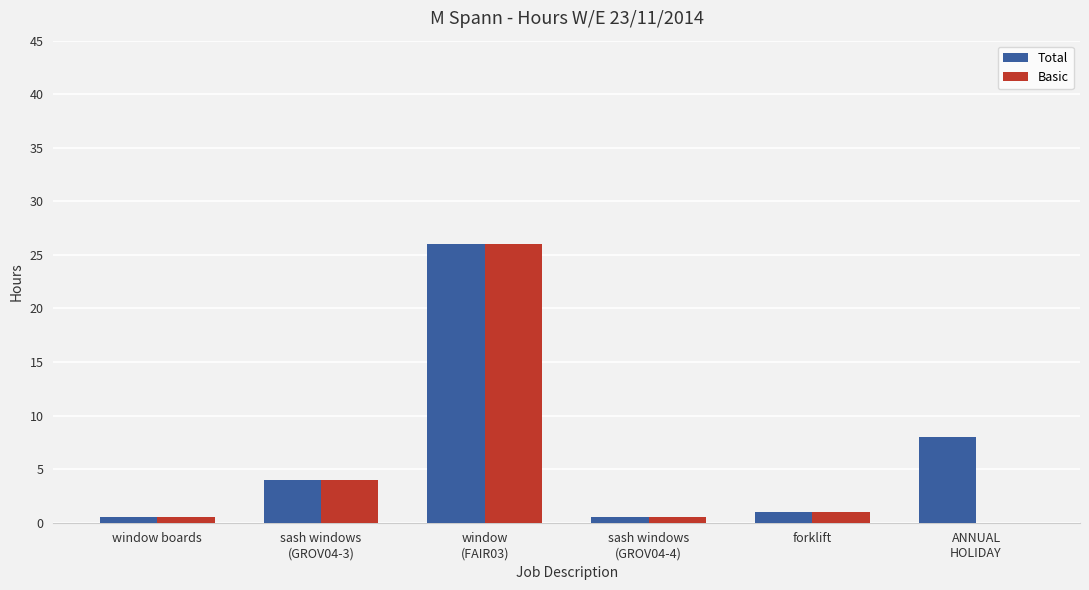

Reading left to right, extract all data points from this chart.

Total: 0.5	4.0	26.0	0.5	1.0	8.0
Basic: 0.5	4.0	26.0	0.5	1.0	0.0